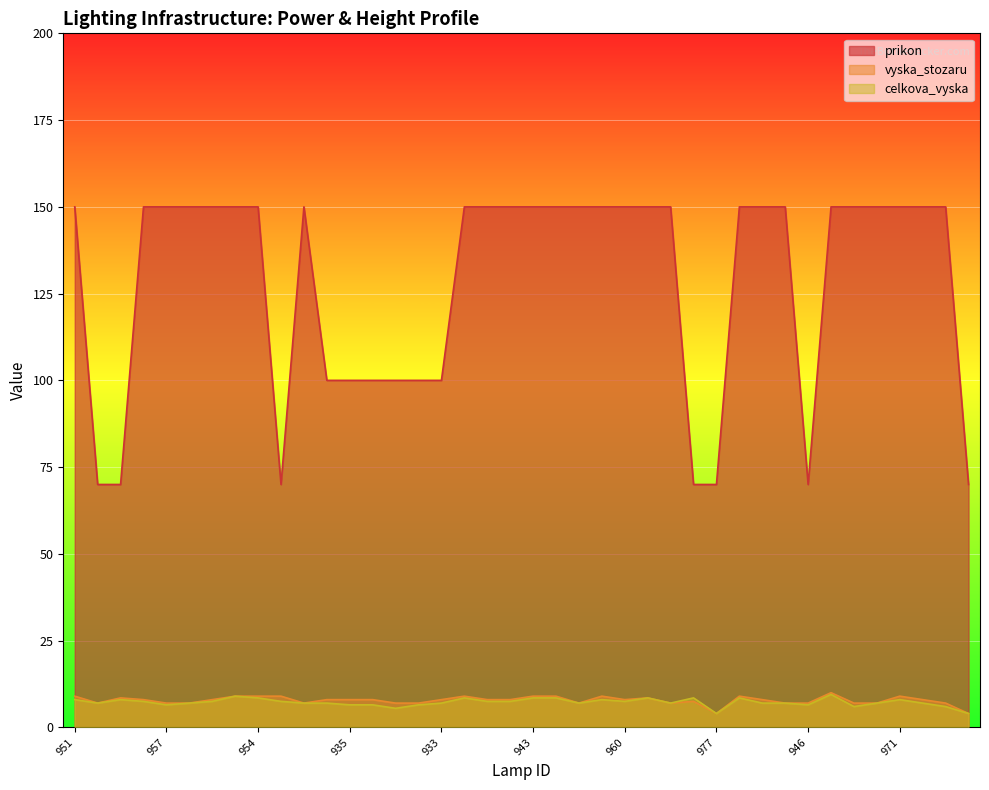

Which has a higher value, 976 or 950?

950